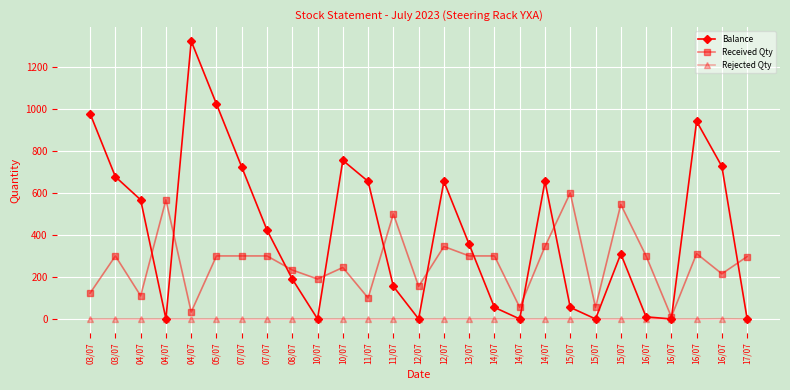

How many data points does each series have?

27